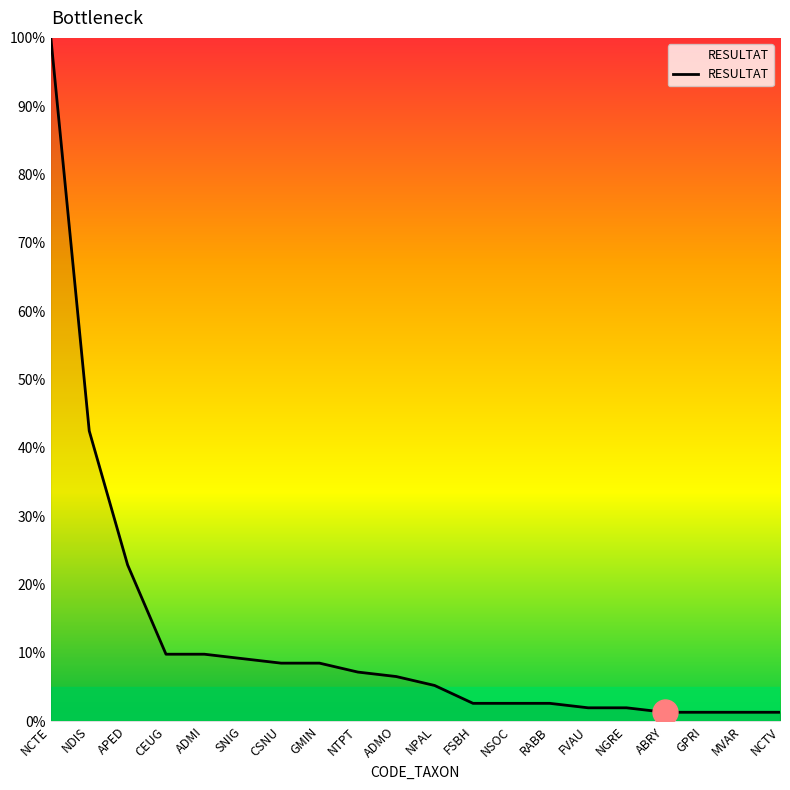

Reading left to right, transcribe all the data shown in this chart.

NCTE=100.0	NDIS=42.5	APED=22.9	CEUG=9.8	ADMI=9.8	SNIG=9.2	CSNU=8.5	GMIN=8.5	NTPT=7.2	ADMO=6.5	NPAL=5.2	FSBH=2.6	NSOC=2.6	RABB=2.6	FVAU=2.0	NGRE=2.0	ABRY=1.3	GPRI=1.3	MVAR=1.3	NCTV=1.3